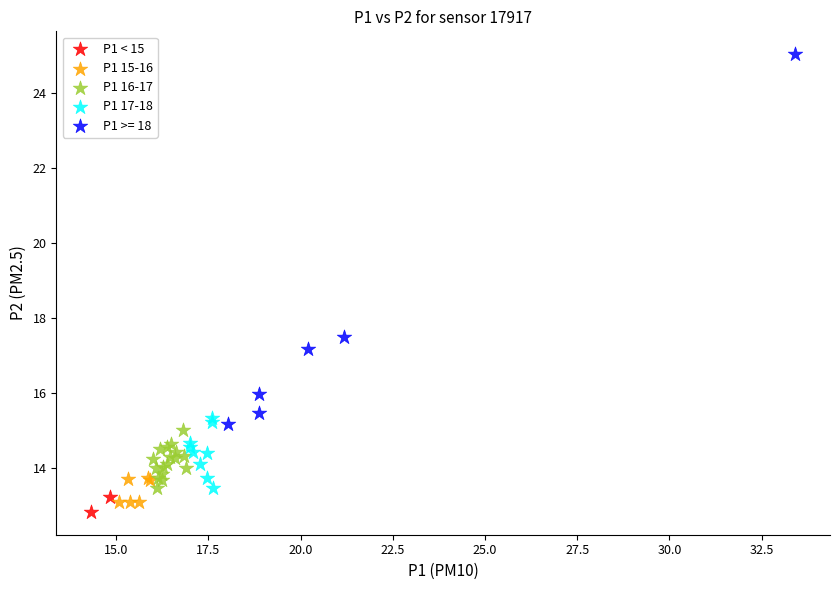

What are all the series names shown in the legend?

P1 < 15, P1 15-16, P1 16-17, P1 17-18, P1 >= 18